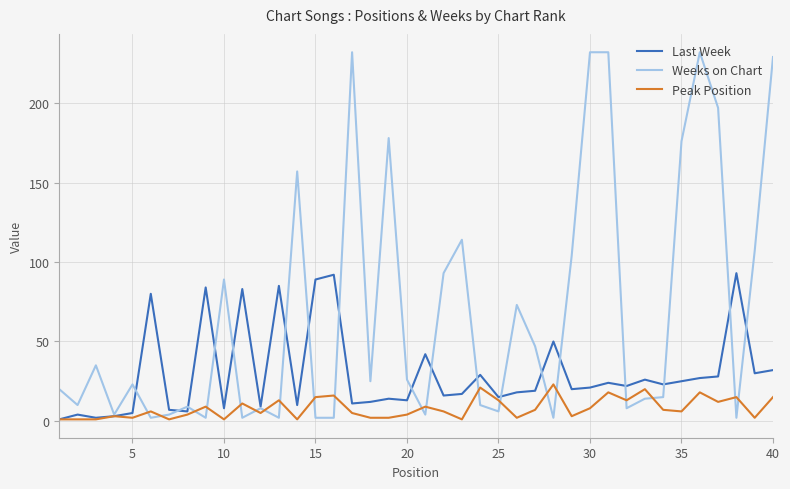

What is the highest value of the Weeks on Chart series?

232